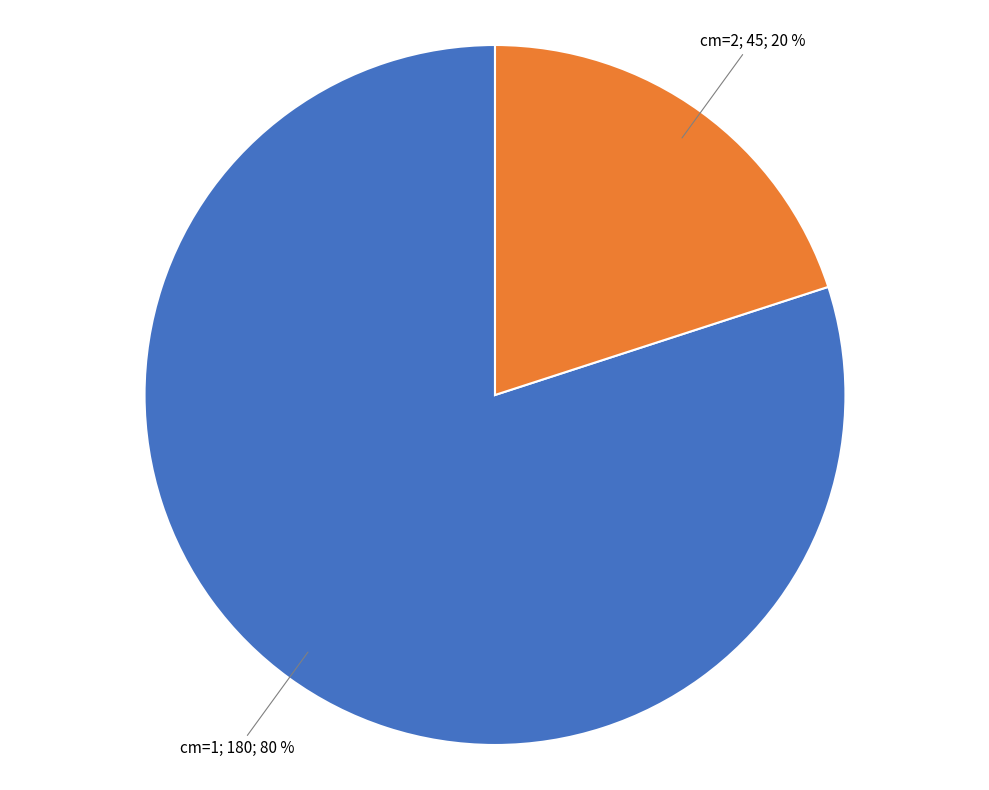

To the nearest percent, what is the difference between the largest and smallest slice percentages?

60%